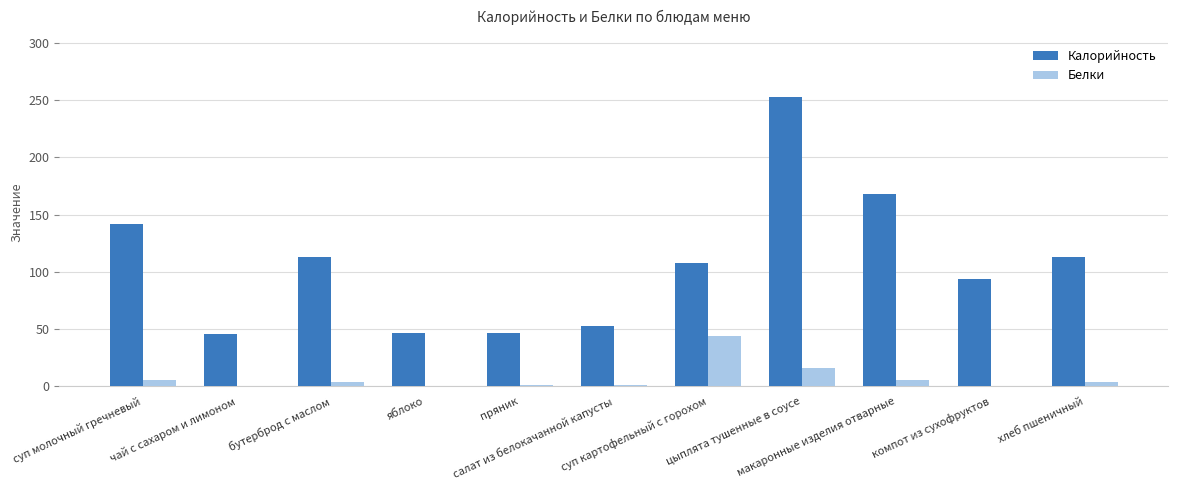

What is the greatest value displayed?

252.8